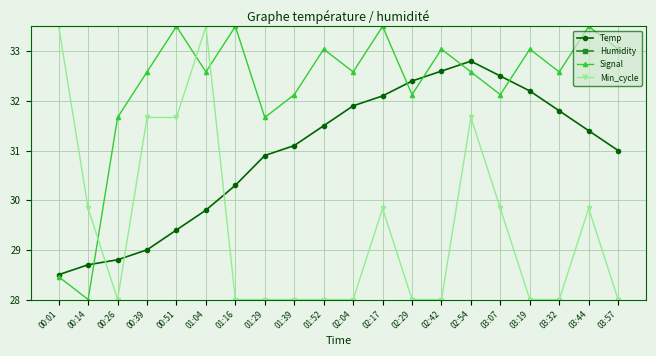

What is the smallest value displayed?

28.0